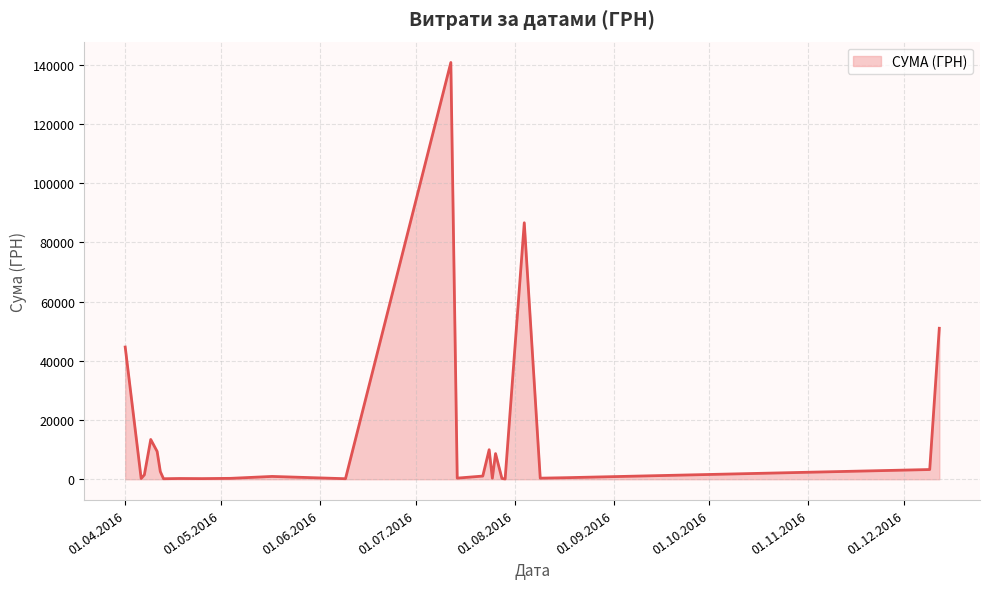

What is the maximum value shown in the chart?

140706.2